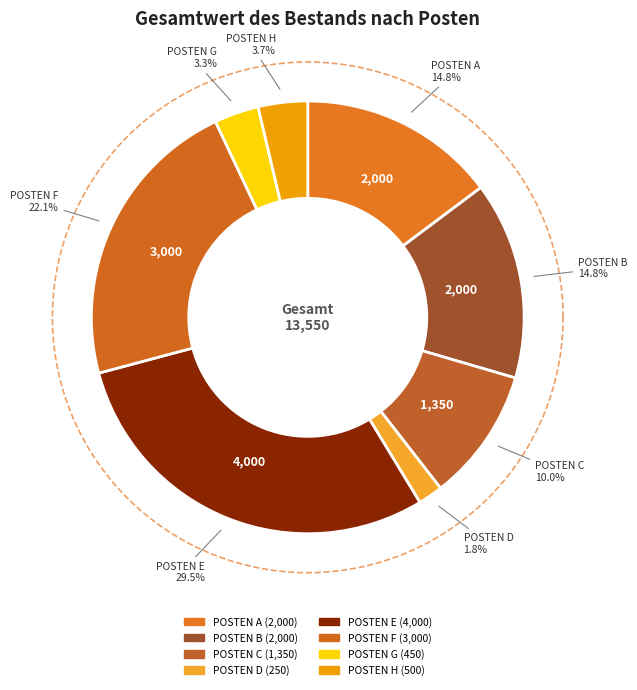

Between POSTEN C and POSTEN B, which is larger?

POSTEN B